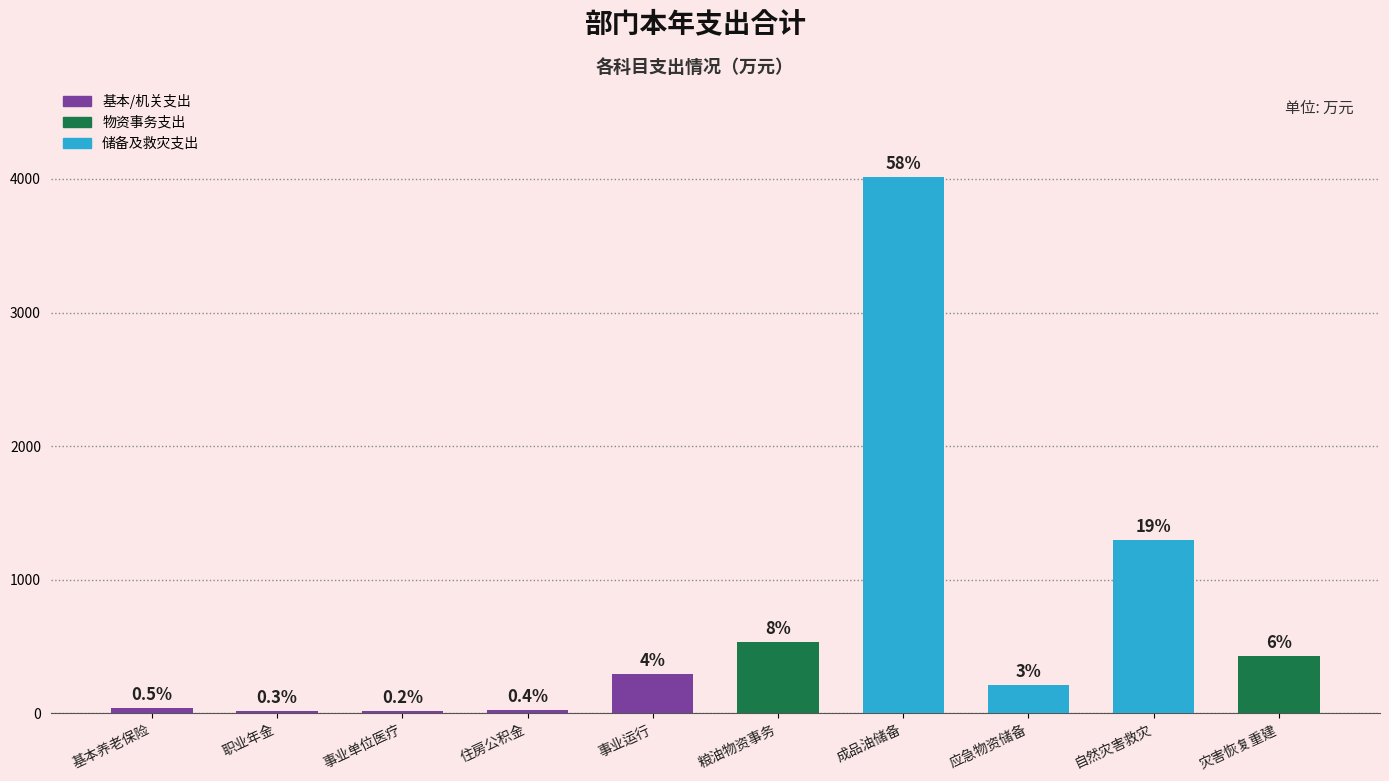

Between 住房公积金 and 应急物资储备, which is larger?

应急物资储备